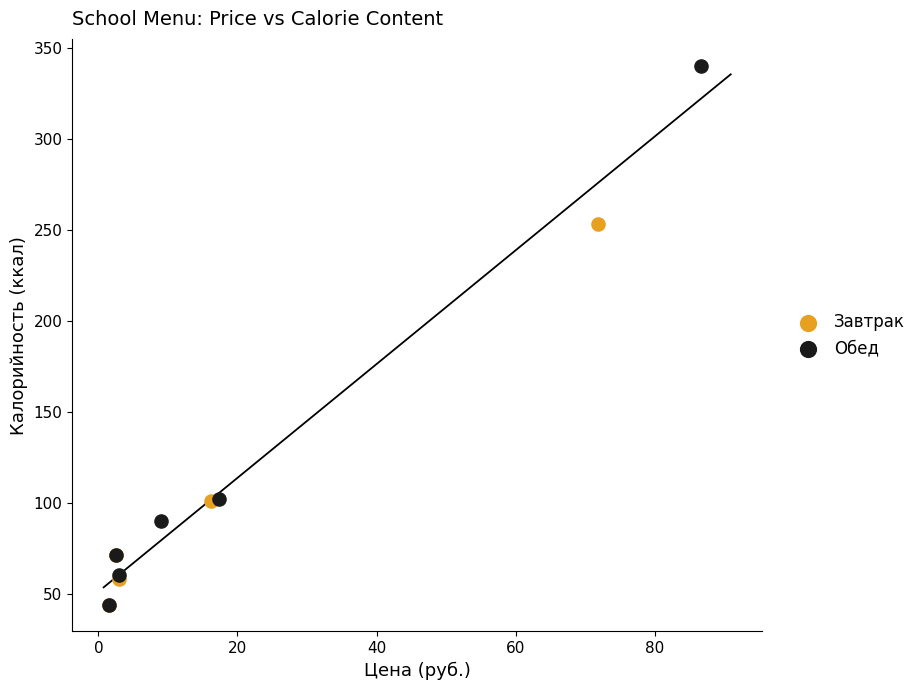

Which series has the largest Y range (max minus min)?

Обед